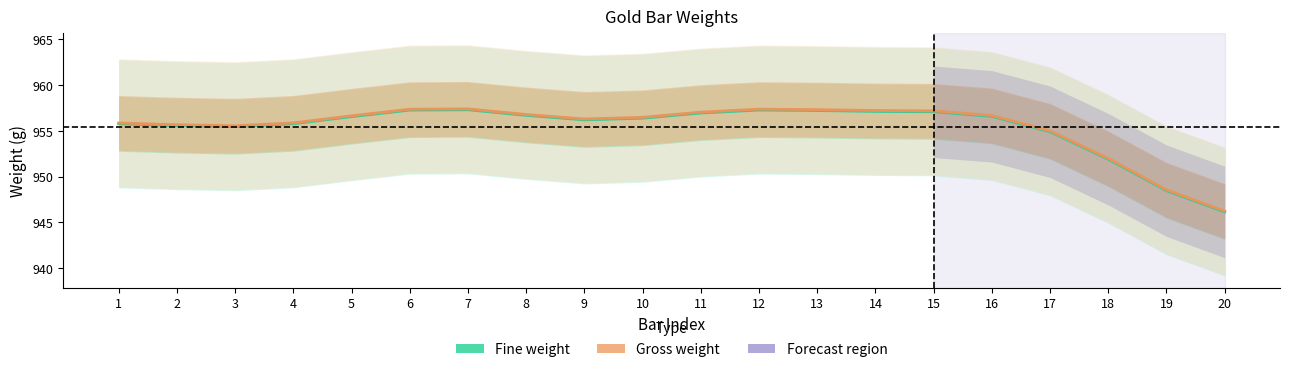

In Fine weight, how many points are lower than both neighbors (excluding endpoints)?

2